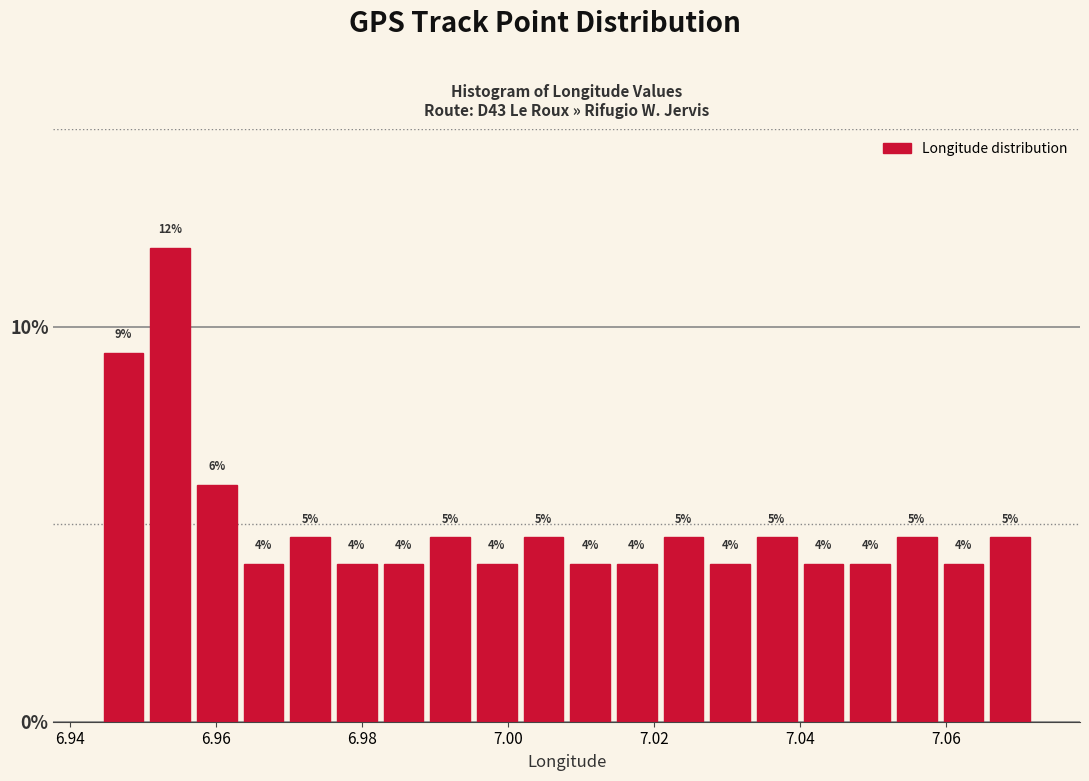

Around what value on the x-axis is the tallest bar? Give the approximate position of its centre, as read against the axis.

6.954